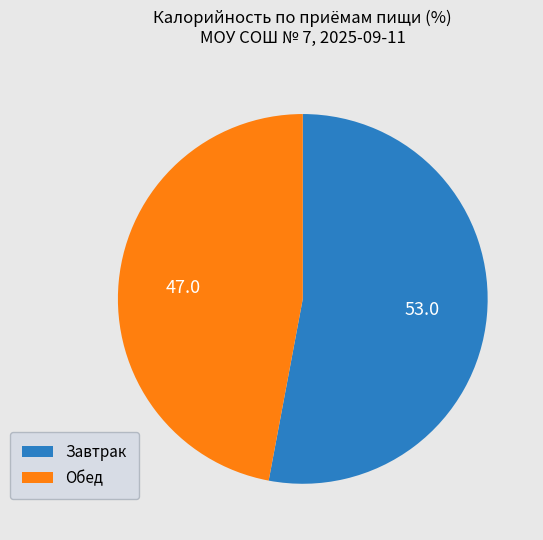

Which has a higher value, Завтрак or Обед?

Завтрак